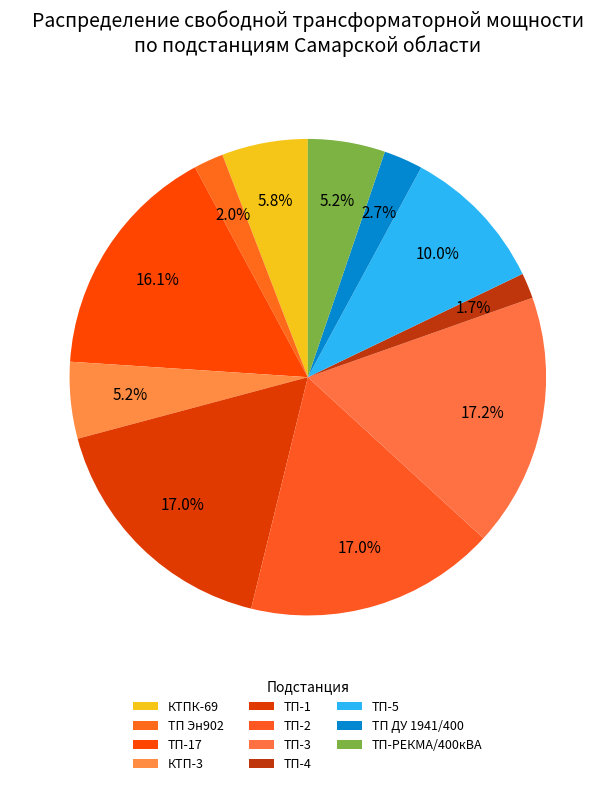

How many slices are in this pie chart?

11